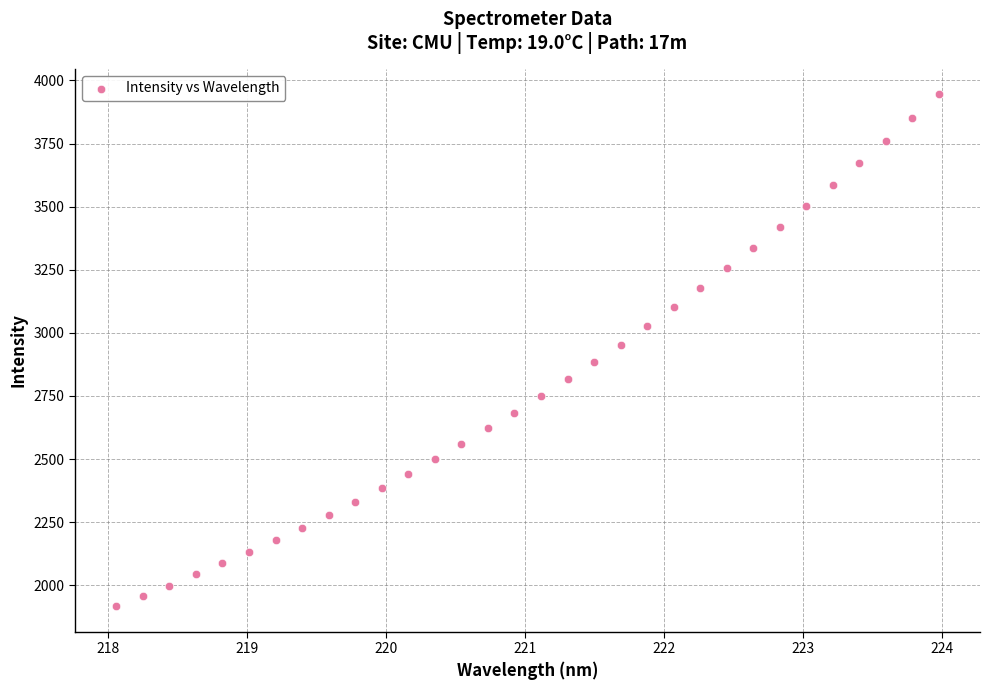

What is the range of X values (max minus min)?

5.9